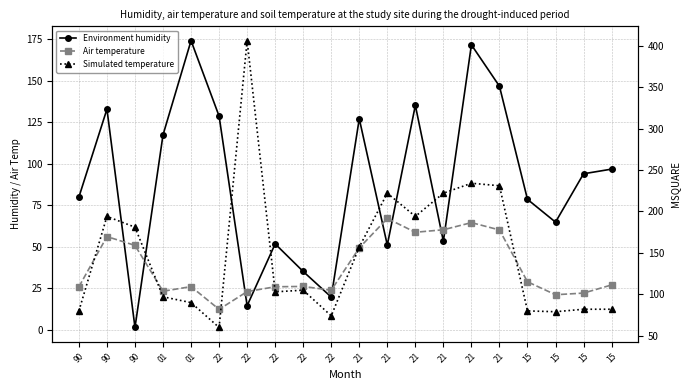

Reading left to right, transcribe all the data shown in this chart.

Environment humidity: 90=79.9	90=132.8	90=1.4	01=117.3	01=174.0	22=128.6	22=14.5	22=51.7	22=35.1	22=19.7	21=127.0	21=51.0	21=135.1	21=53.3	21=171.5	21=146.6	15=78.5	15=64.8	15=93.9	15=96.7
Air temperature: 90=25.9	90=56.1	90=50.8	01=23.2	01=26.0	22=12.3	22=23.0	22=25.9	22=26.1	22=23.8	21=49.3	21=67.0	21=58.7	21=60.2	21=64.5	21=60.1	15=28.9	15=21.1	15=22.1	15=27.0
Simulated temperature: 90=80.0	90=194.0	90=181.0	01=97.0	01=90.0	22=60.0	22=406.0	22=103.0	22=105.0	22=74.0	21=157.0	21=222.0	21=194.0	21=222.0	21=234.0	21=231.0	15=80.0	15=79.0	15=82.0	15=82.0